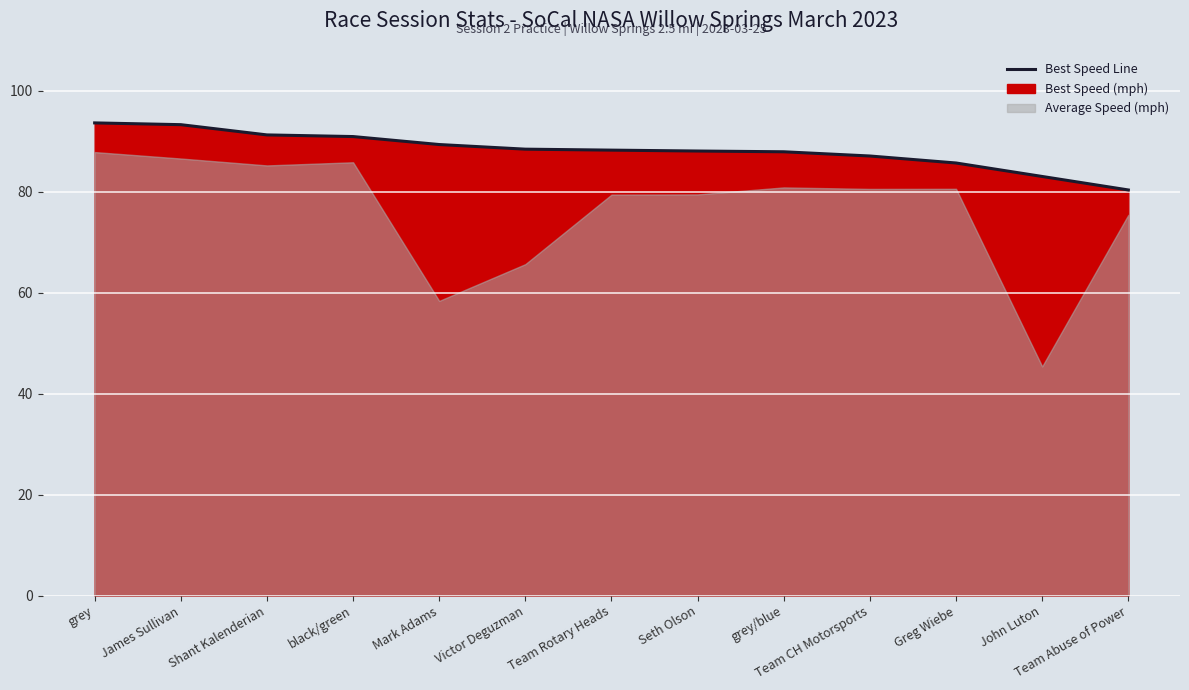

What is the maximum value shown in the chart?

93.6